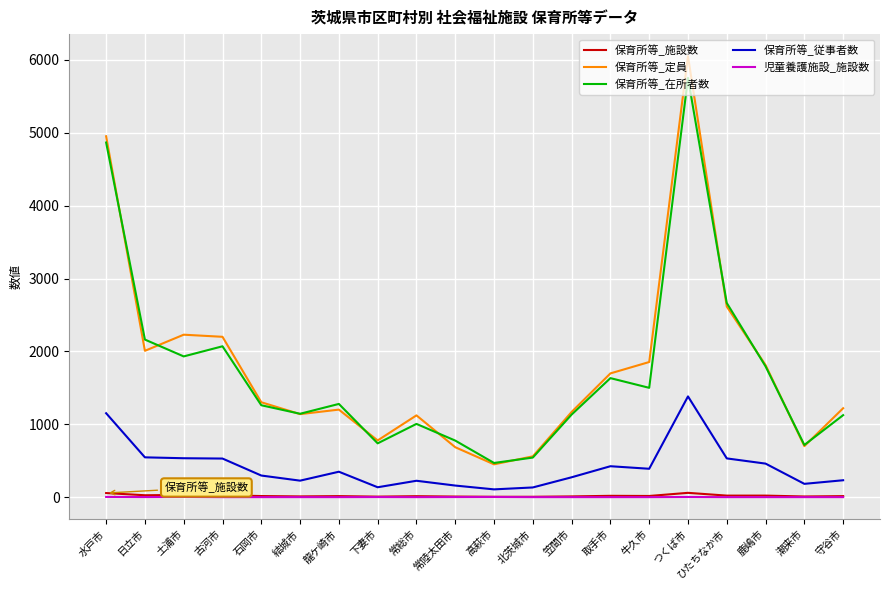

Does the chart display data point markers on the line(s)?

No